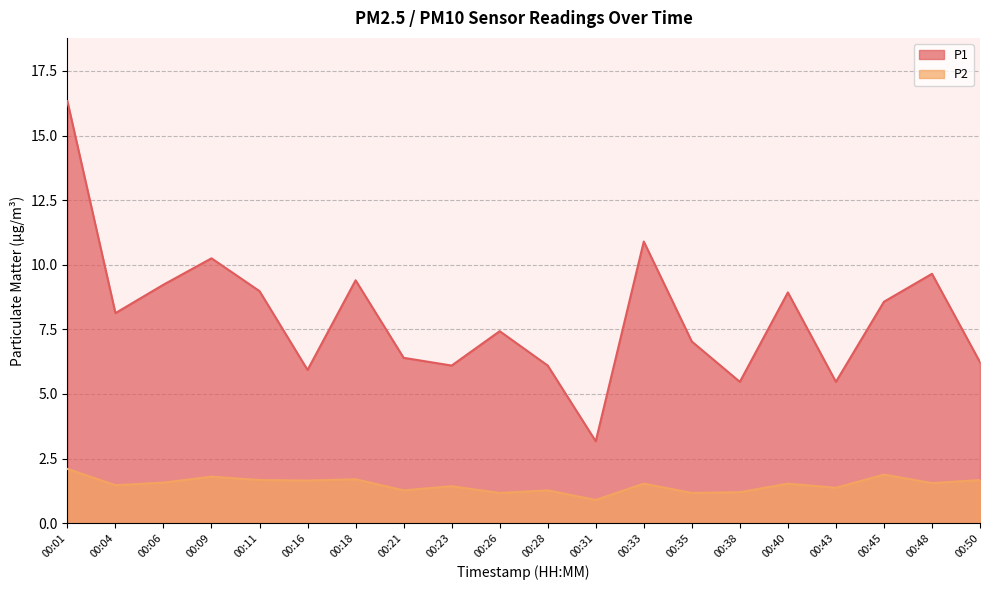

True or false: P2 has a value of 2.0 at 00:28.

False